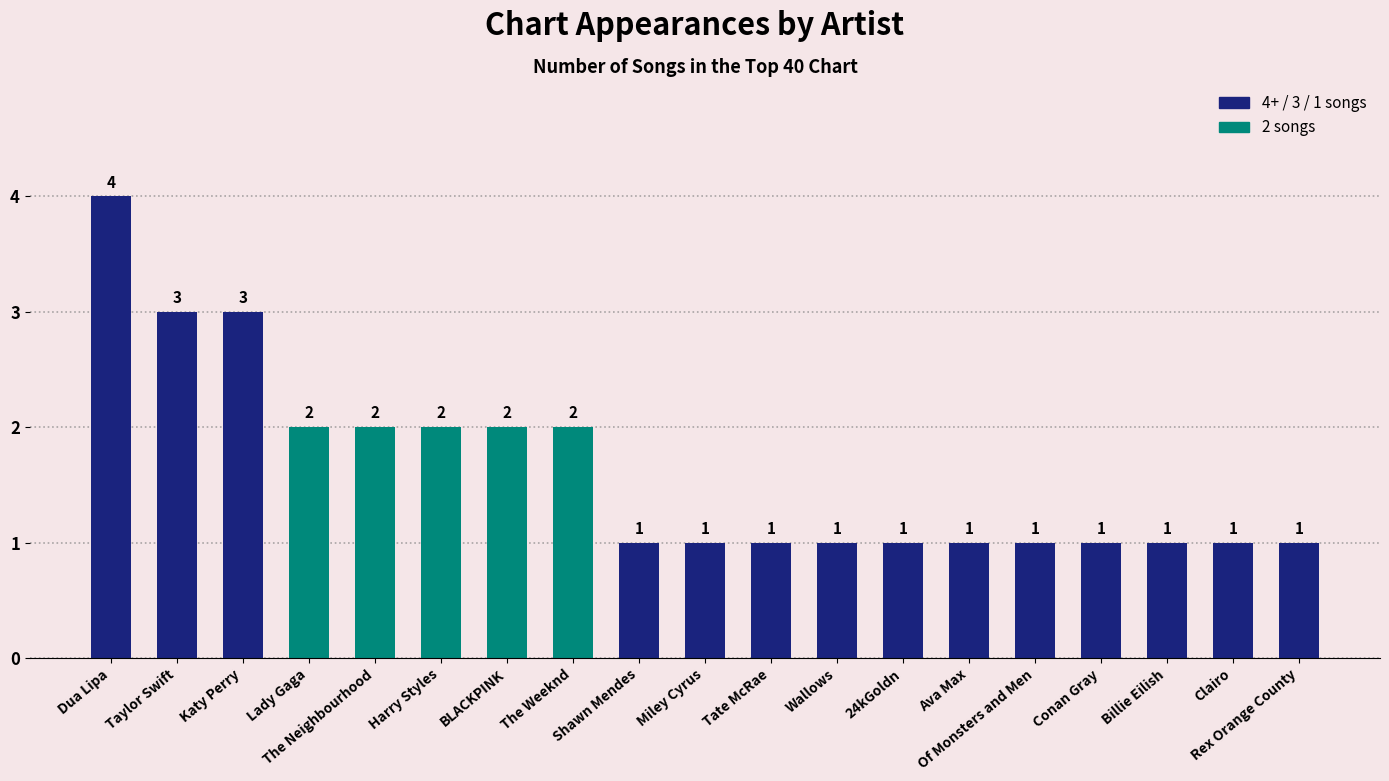

Between Rex Orange County and Katy Perry, which is larger?

Katy Perry